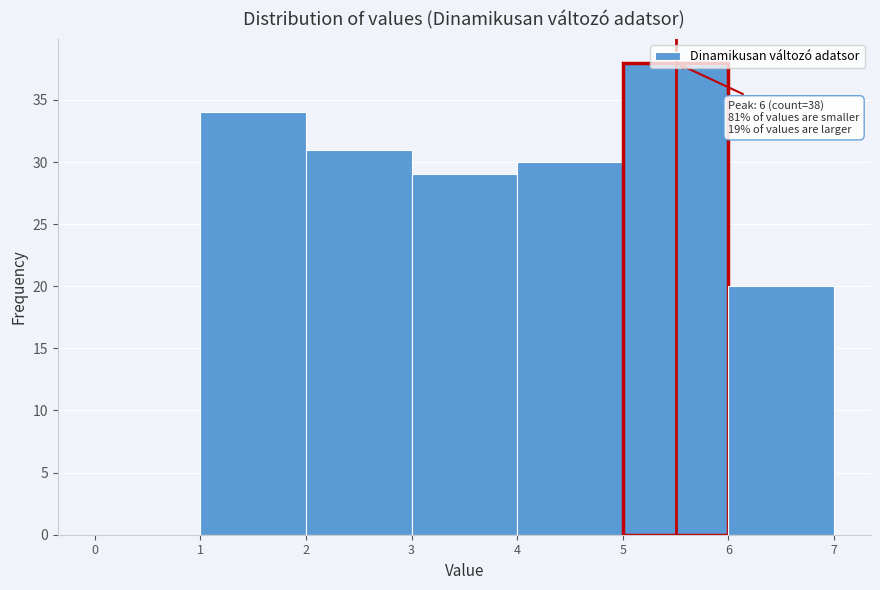

Which range on the x-axis has the tallest bar?

5 to 6